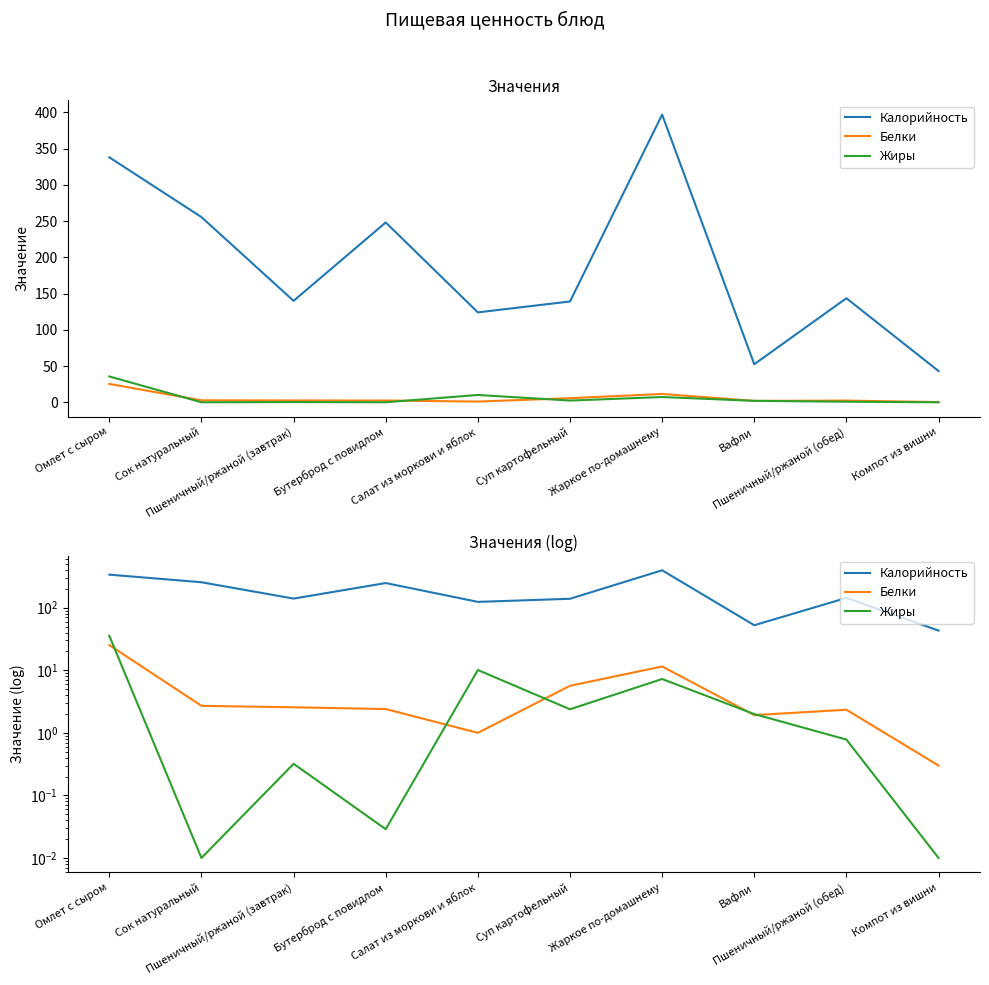

Which series ends up on top after the final intersection of Жиры and Белки?

Белки